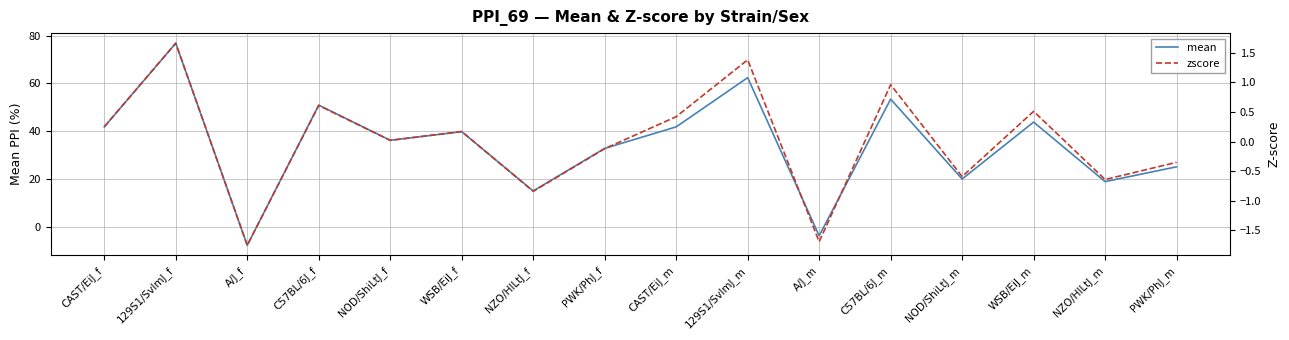

What is the label of the 11th point from the left?

A/J_m